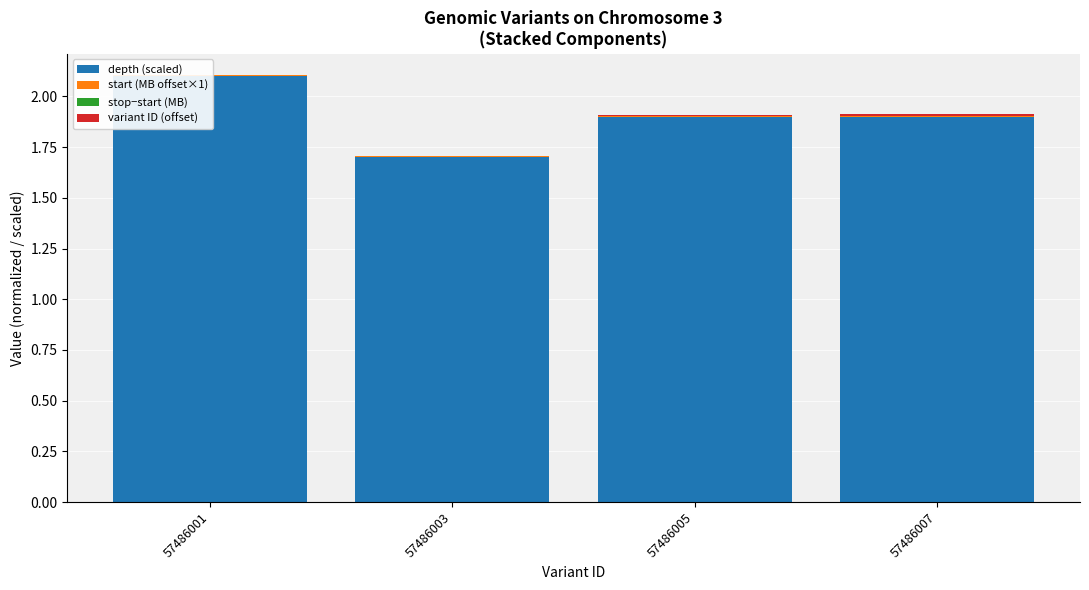

Which category has the lowest value across all series?

57486001